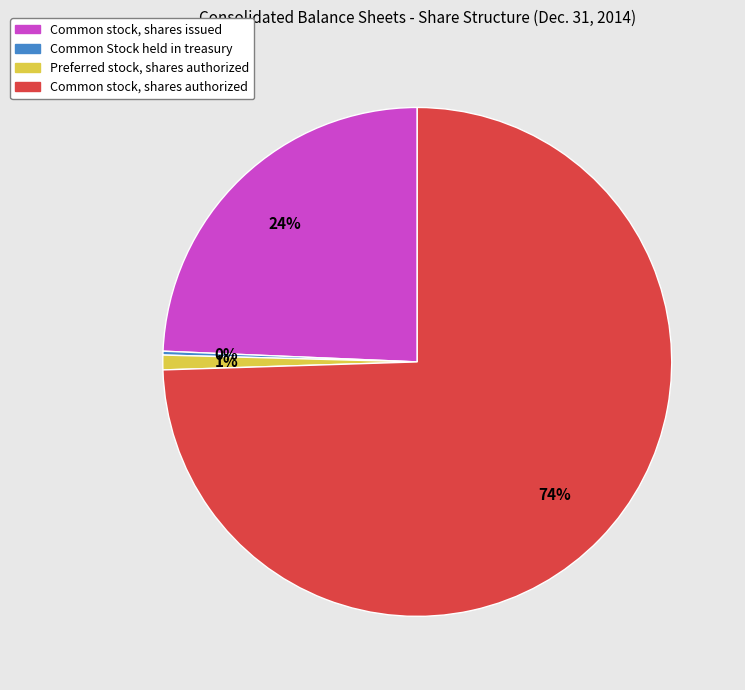

Is Common stock, shares authorized the majority of the pie?

Yes